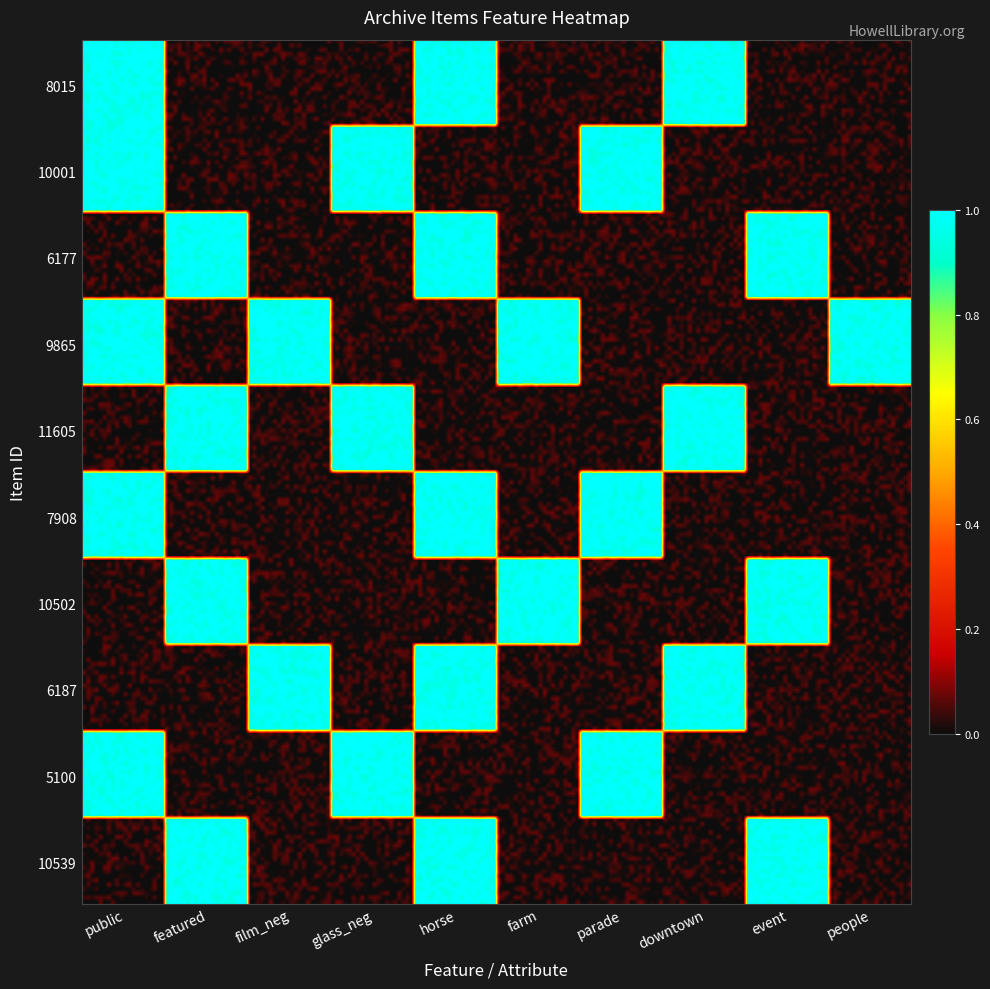

Count the number of categories in the chart.

10